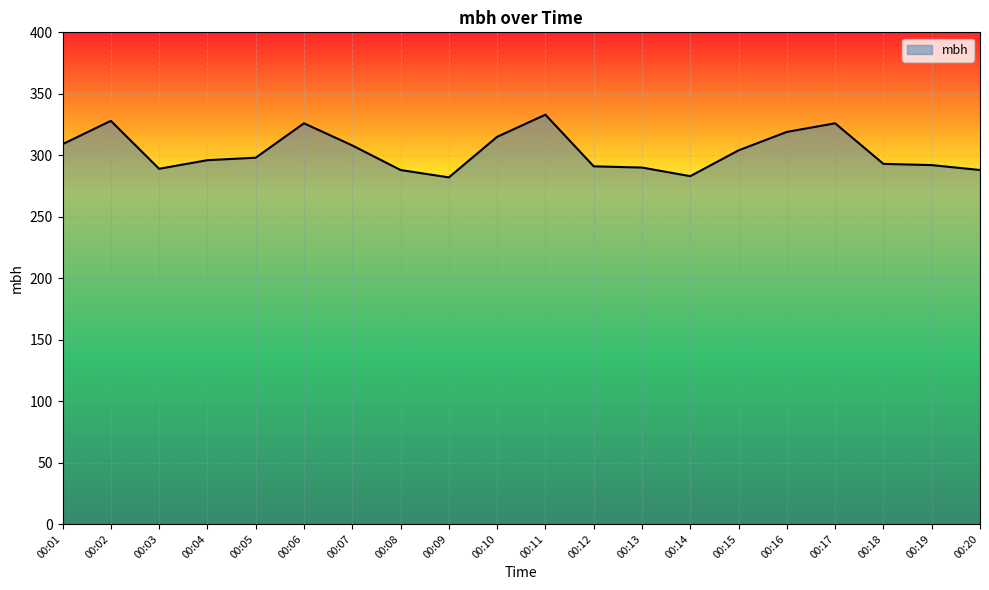

Is it true that the value at 00:06 is 157?

False